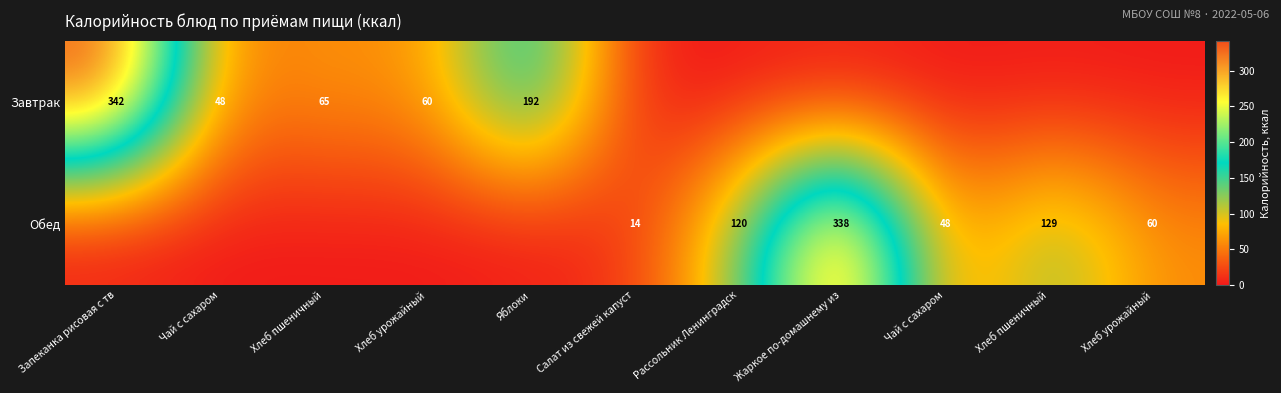

What is the average value of the Завтрак series?

64.2